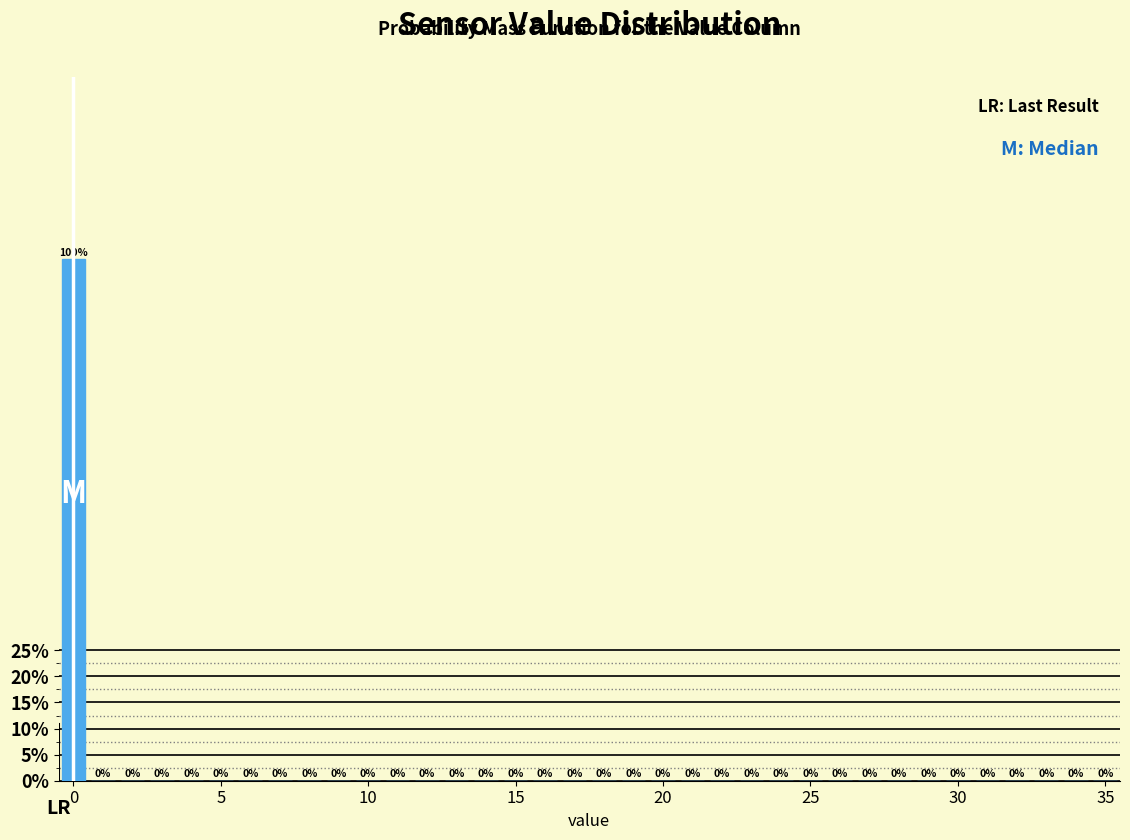

Around what value on the x-axis is the tallest bar? Give the approximate position of its centre, as read against the axis.

0.0